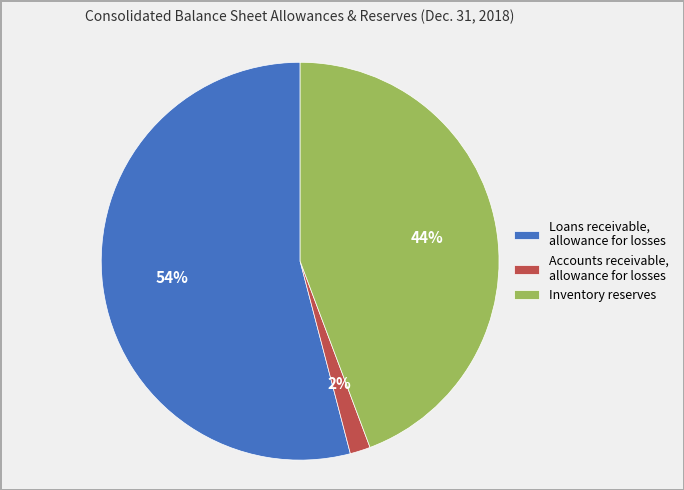

To the nearest percent, what is the difference between the largest and smallest slice percentages?

52%